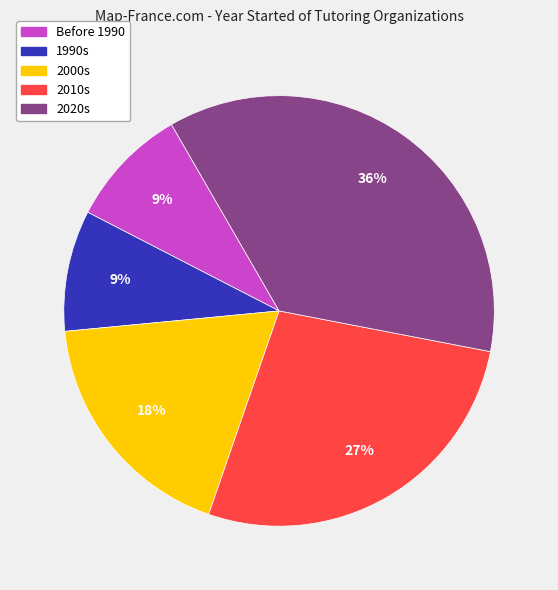

What percentage is the Before 1990 slice, to the nearest percent?

9%